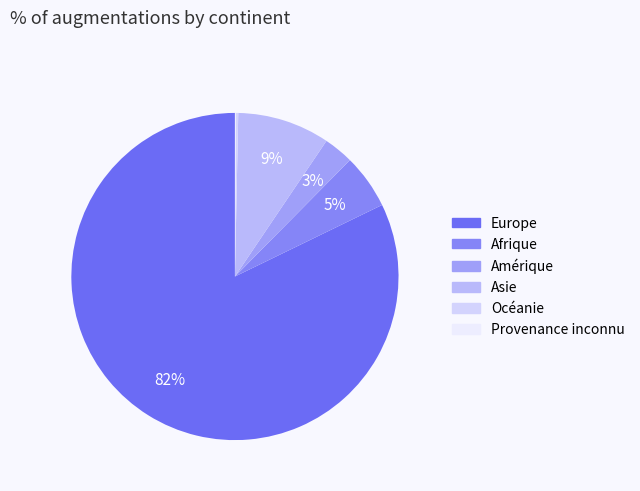

True or false: Océanie accounts for 0% of the total.

True